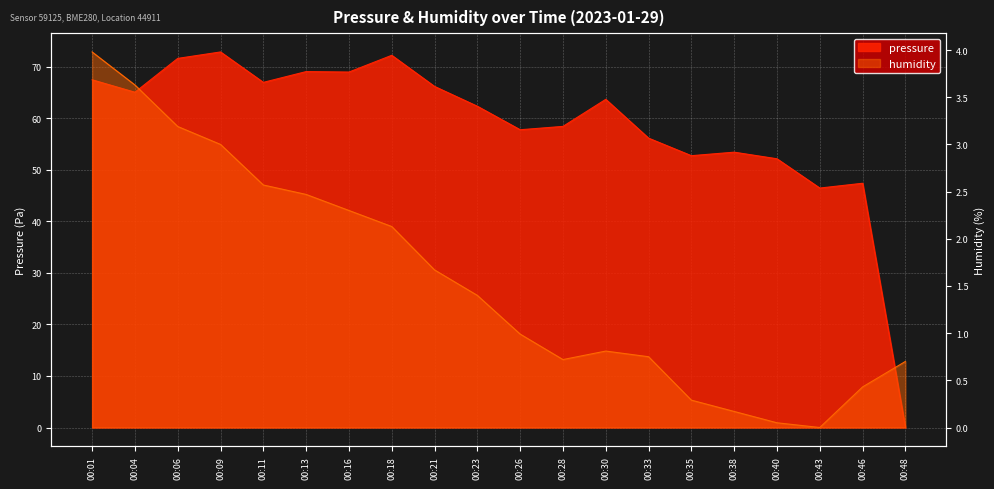

Which category has the lowest value across all series?

00:48